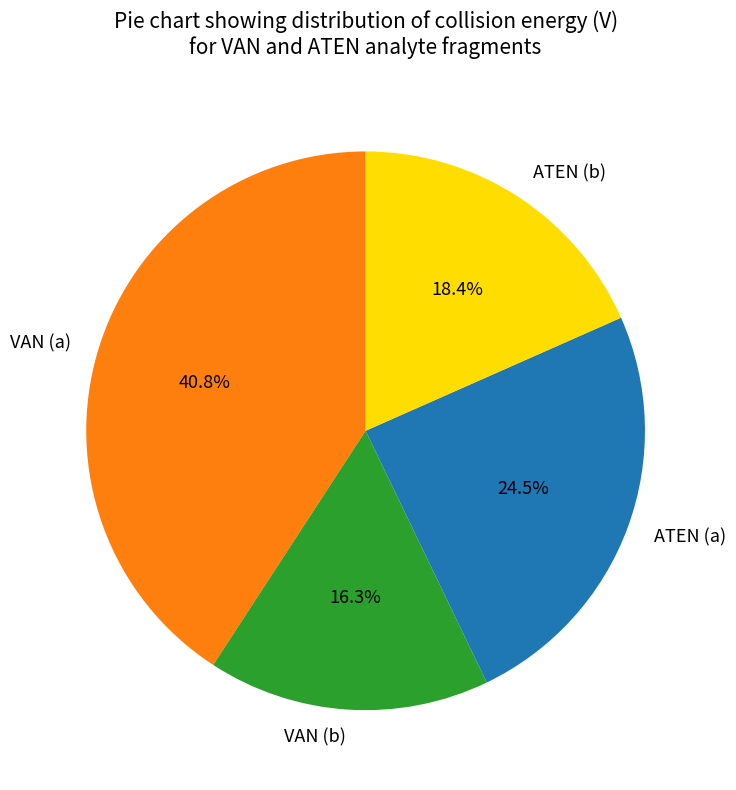

Rank the categories by value from lowest to highest.

VAN (b), ATEN (b), ATEN (a), VAN (a)